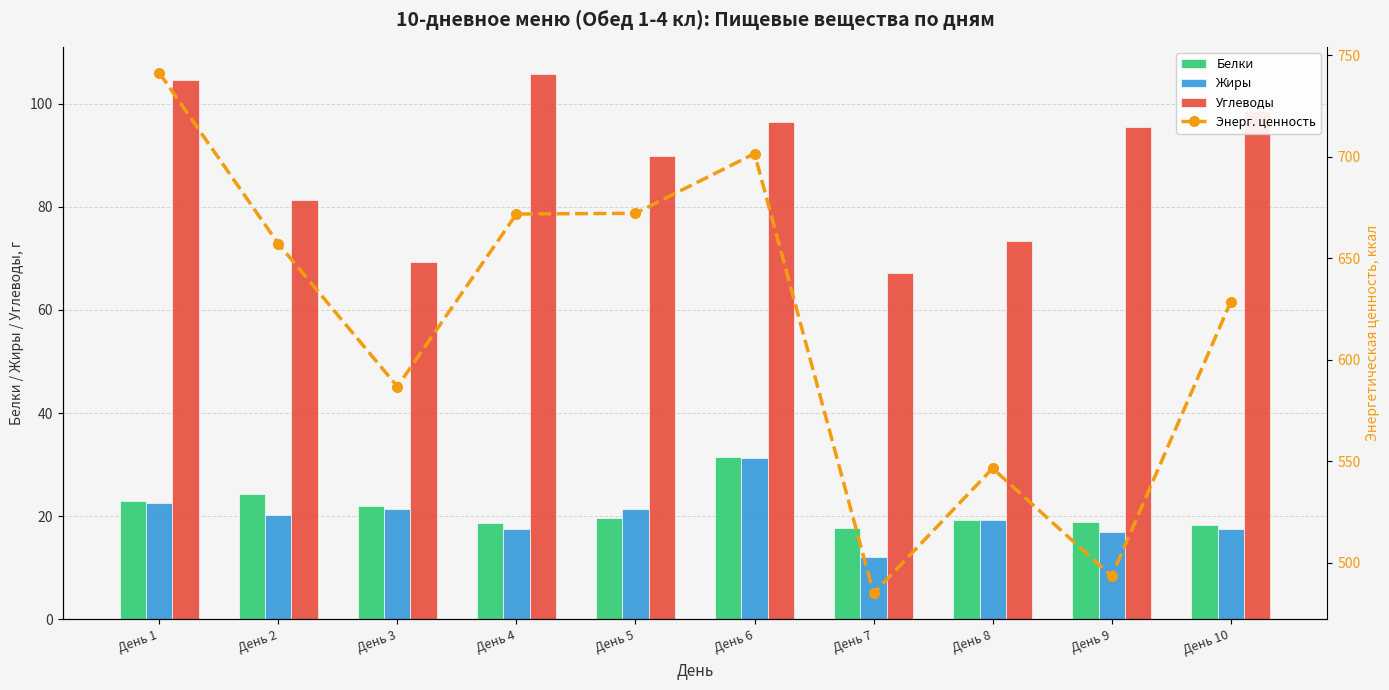

Which series has the widest spread of values?

Энерг. ценность